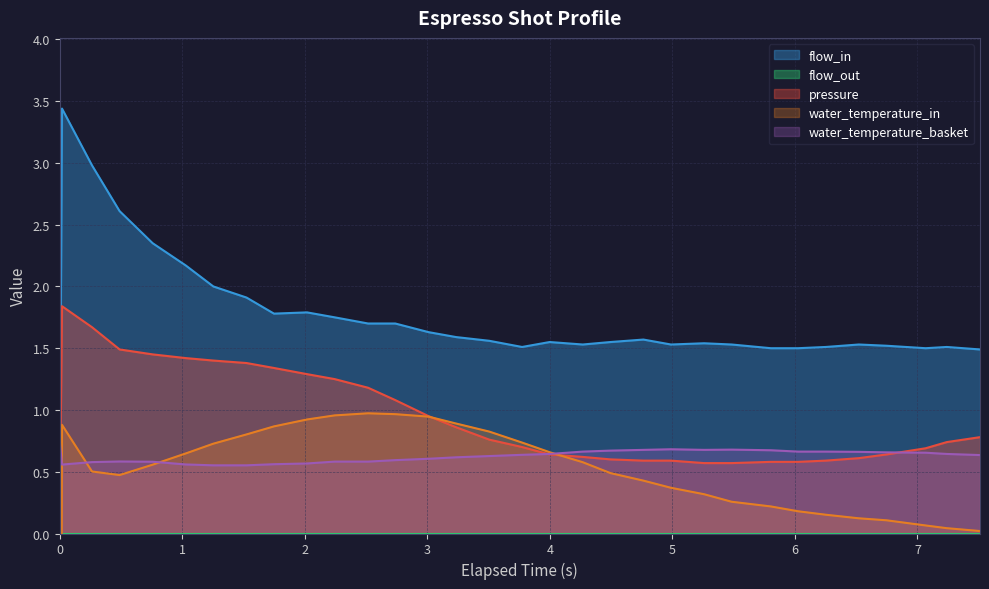

What is the value of the water_temperature_basket point at the 6th from the left?

0.6